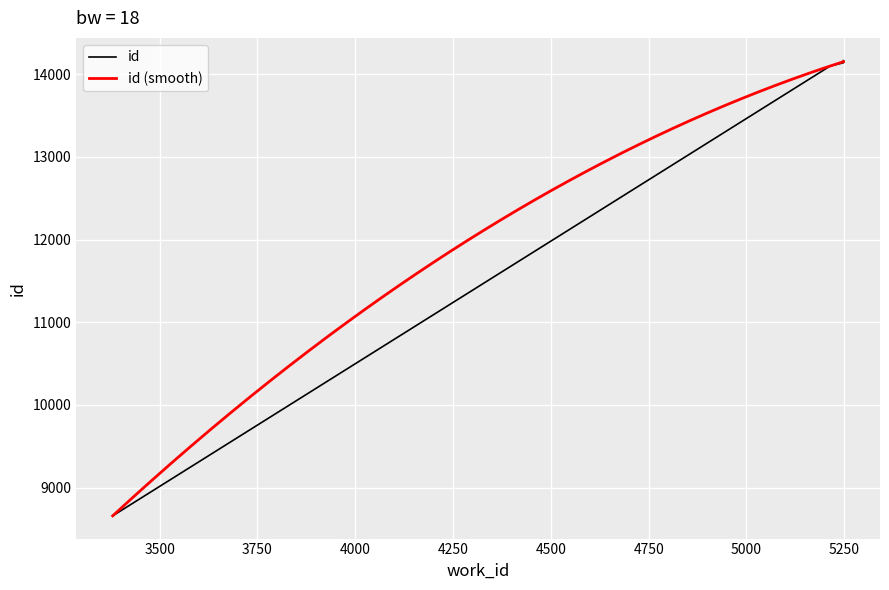

How many values exceed 14139?

1